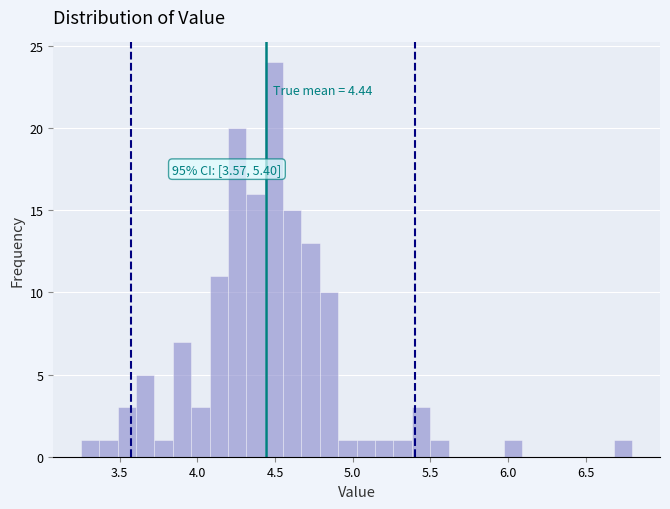

Read against the x-axis, roughly where is the centre of the tallest bar?

4.50